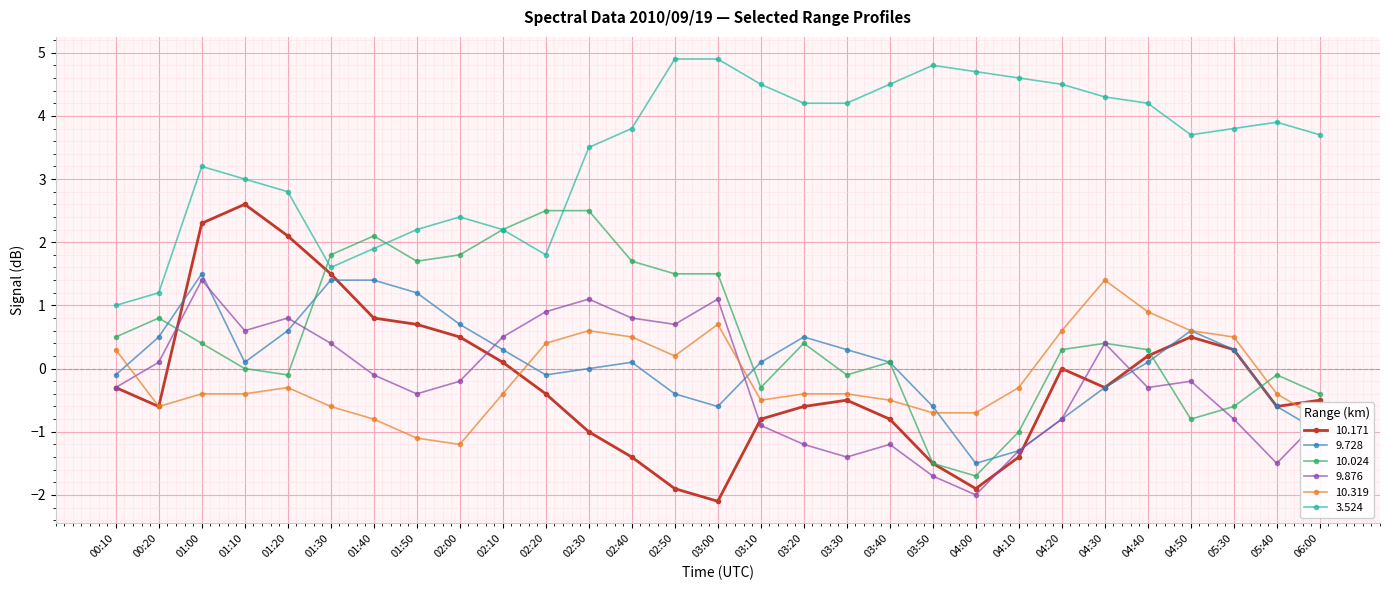

What is the label of the 17th point from the right?

02:40